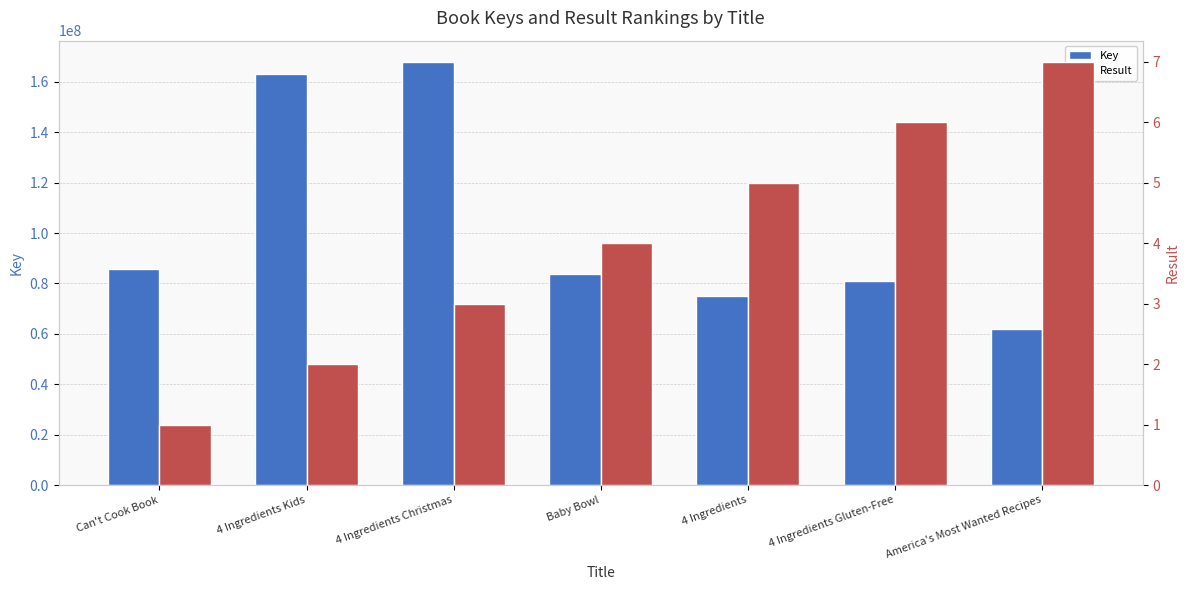

What is the label of the 6th bar from the right?

4 Ingredients Kids